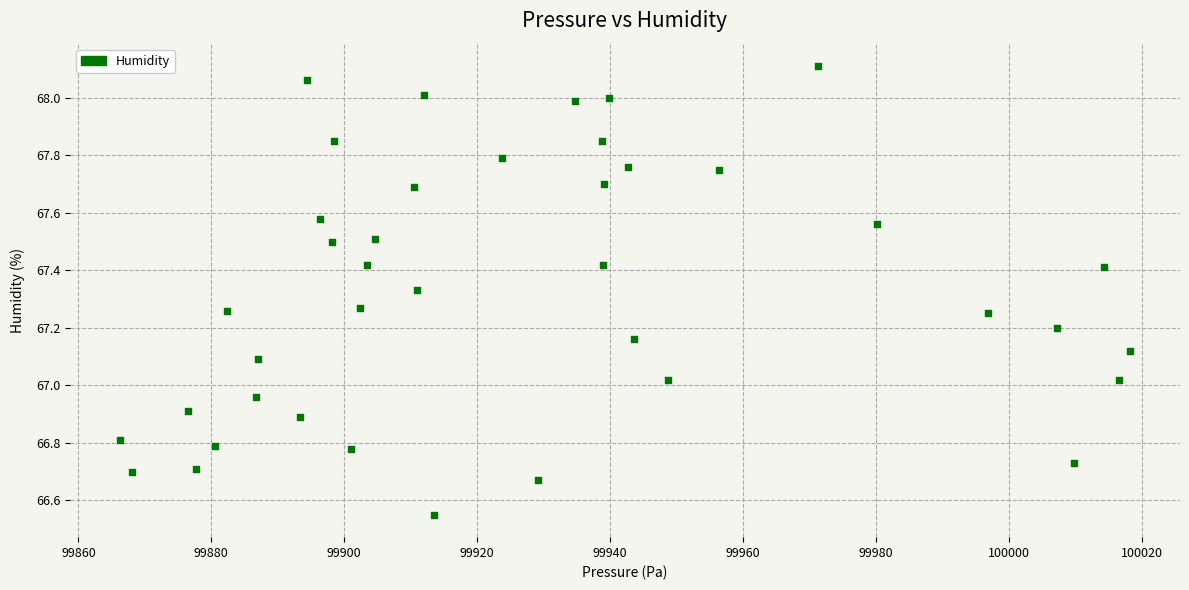

What is the range of Y values (max minus min)?

1.6